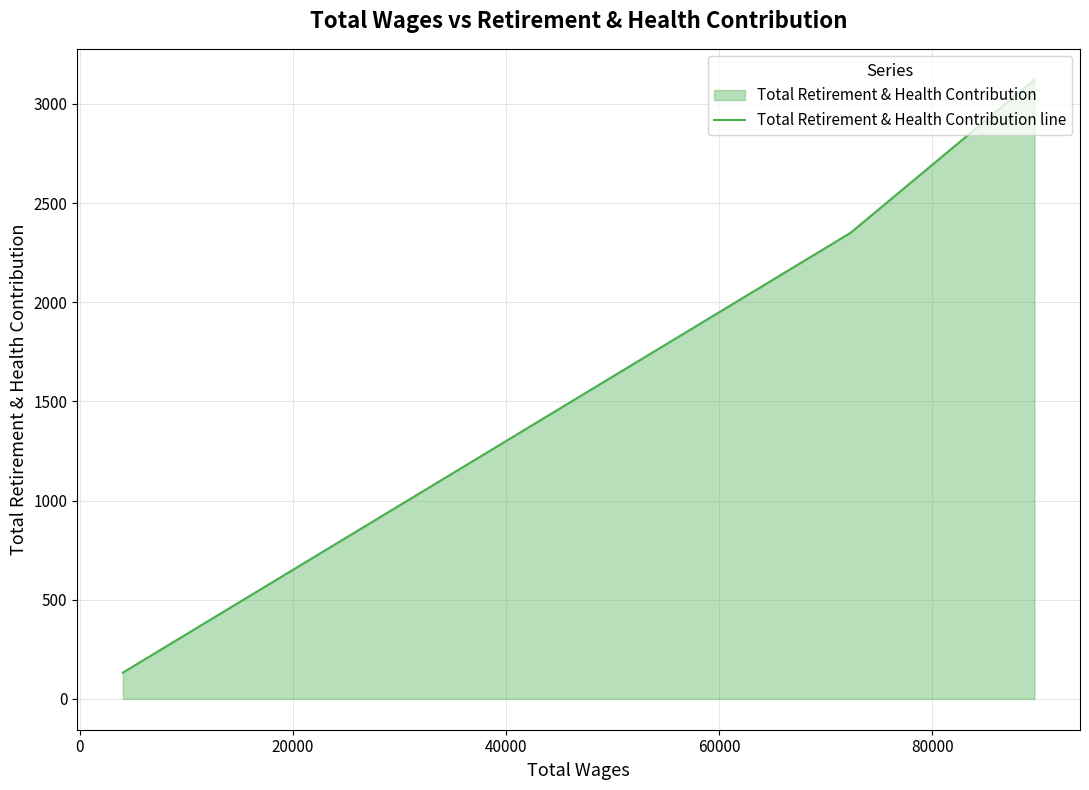

How many categories are shown in the chart?

3